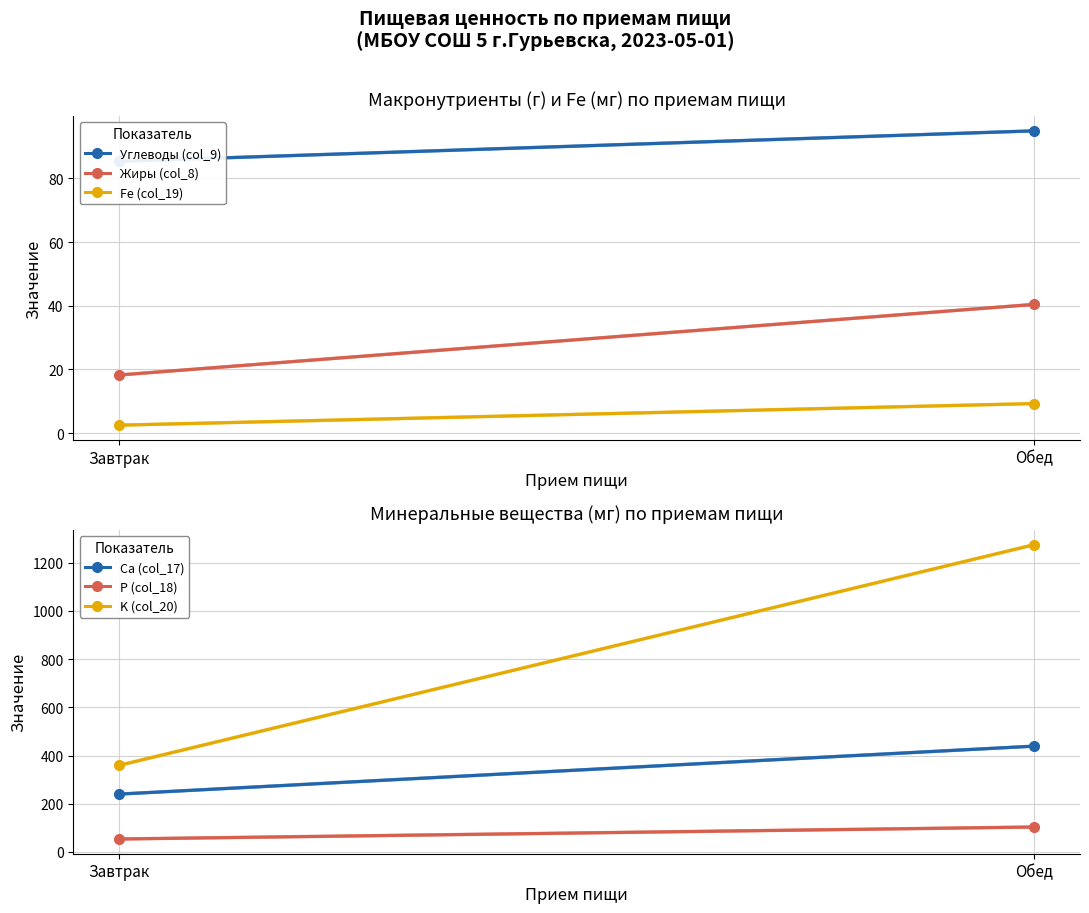

True or false: P (col_18) has a value of 53.7 at Завтрак.

True